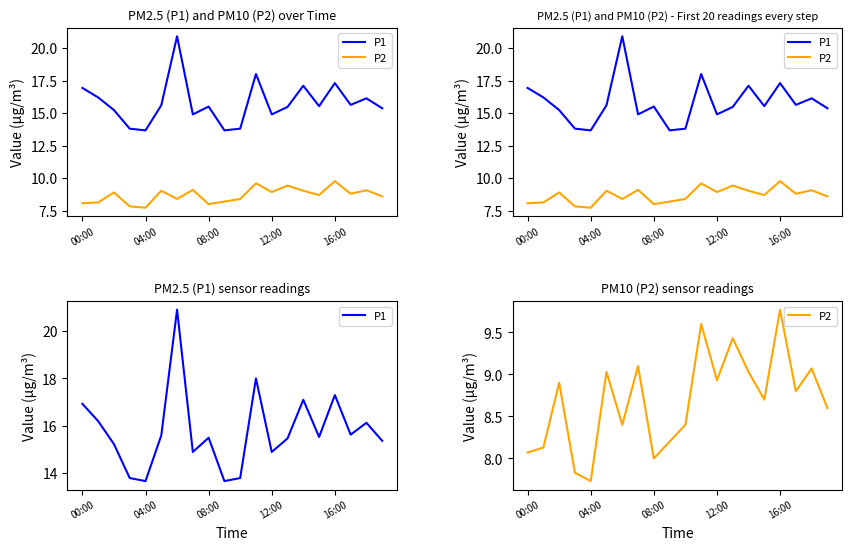

Which series has the largest range (max minus min)?

P1